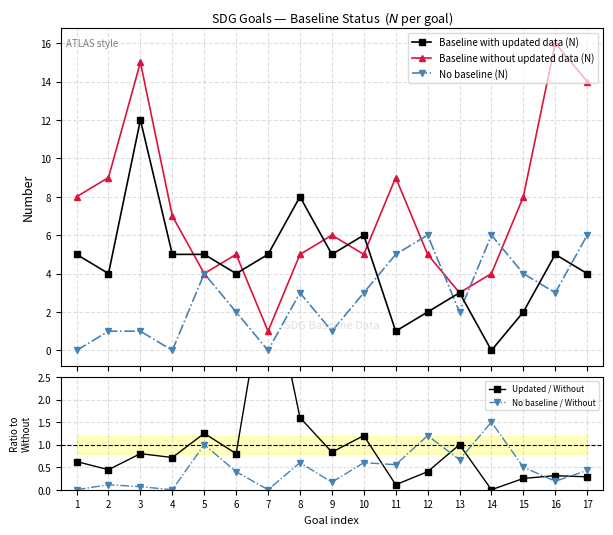

Where is the first local maximum for No baseline (N)?

5